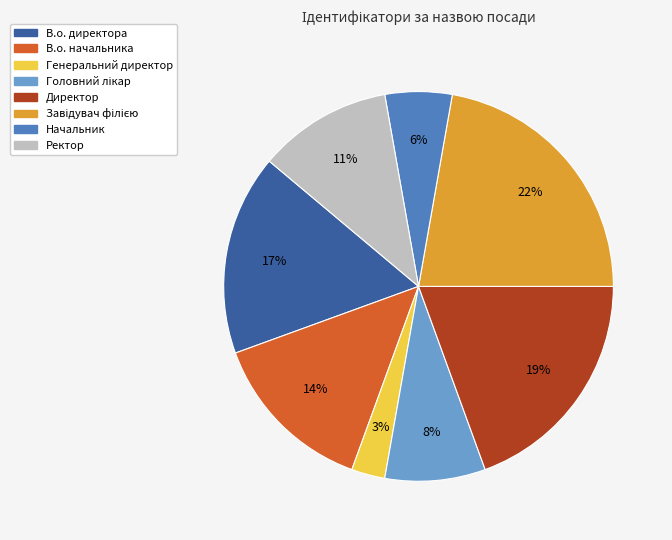

What is the ratio of the value at В.о. директора to the value at В.о. начальника?

1.2